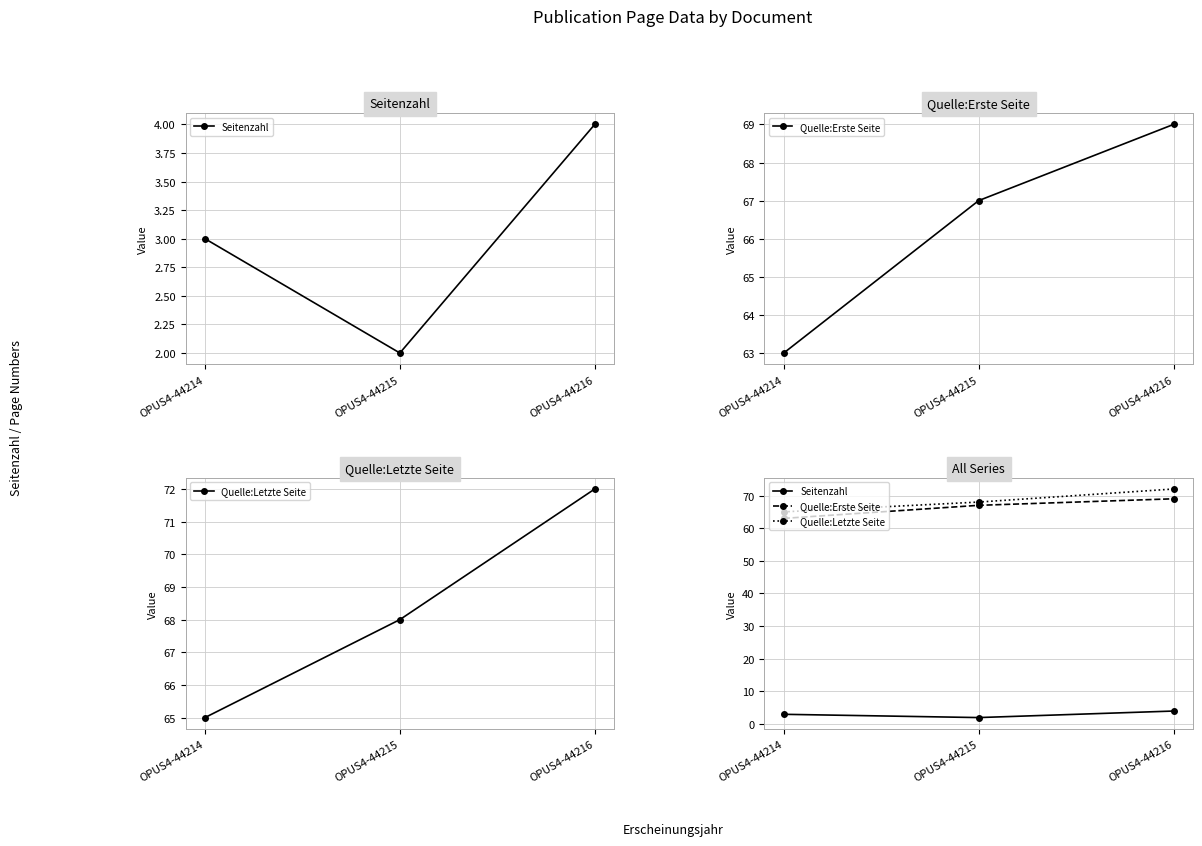

The Quelle:Erste Seite series shows 69 at OPUS4-44216. True or false?

True